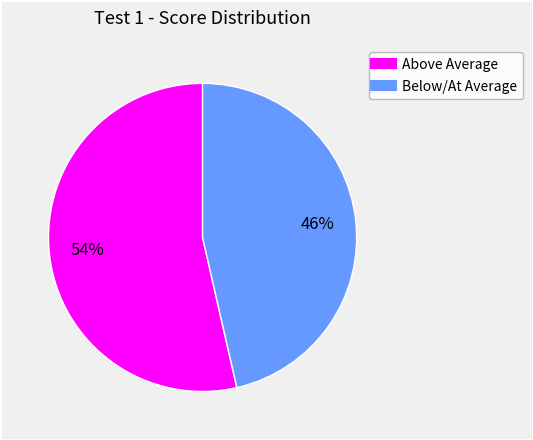

Is there any slice that represents more than half of the pie?

Yes